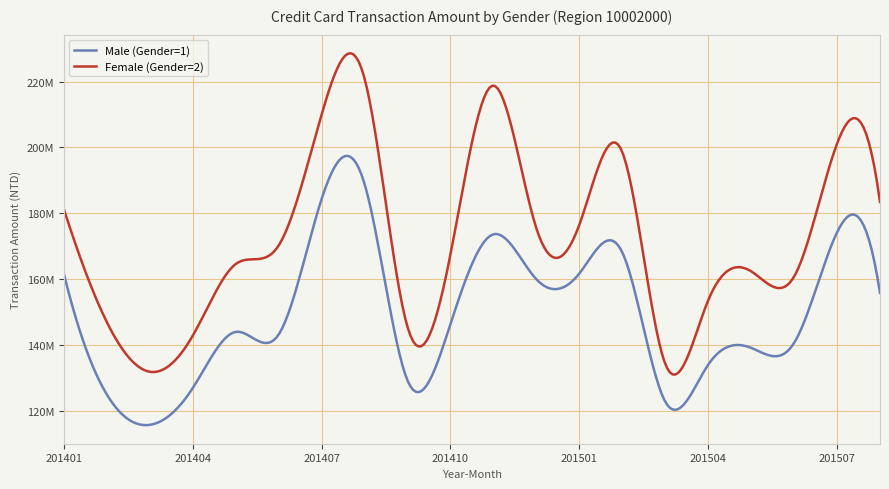

Which label corresponds to the largest value in the chart?

201408